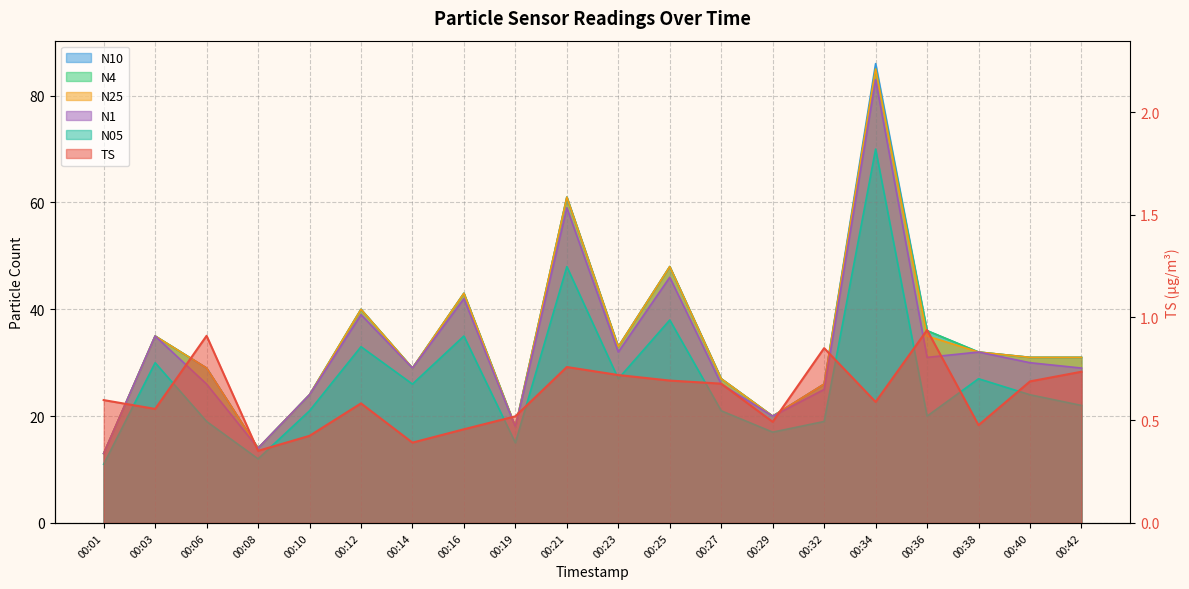

What is the difference between the second highest and minimum values in the TS series?

0.6